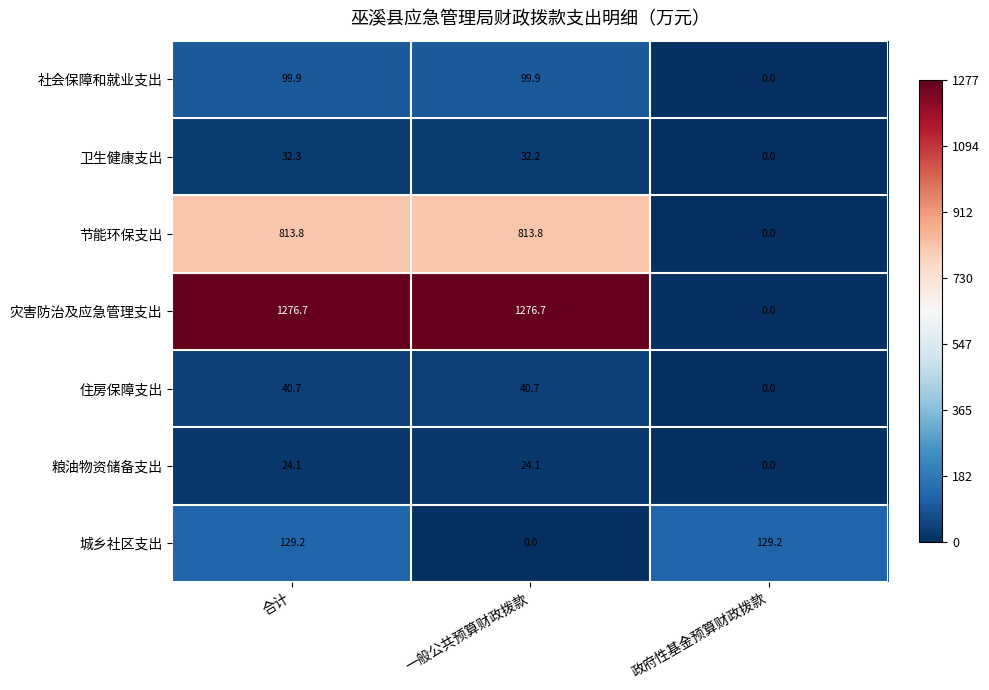

The value of 节能环保支出 at 合计 is 1283.2. True or false?

False